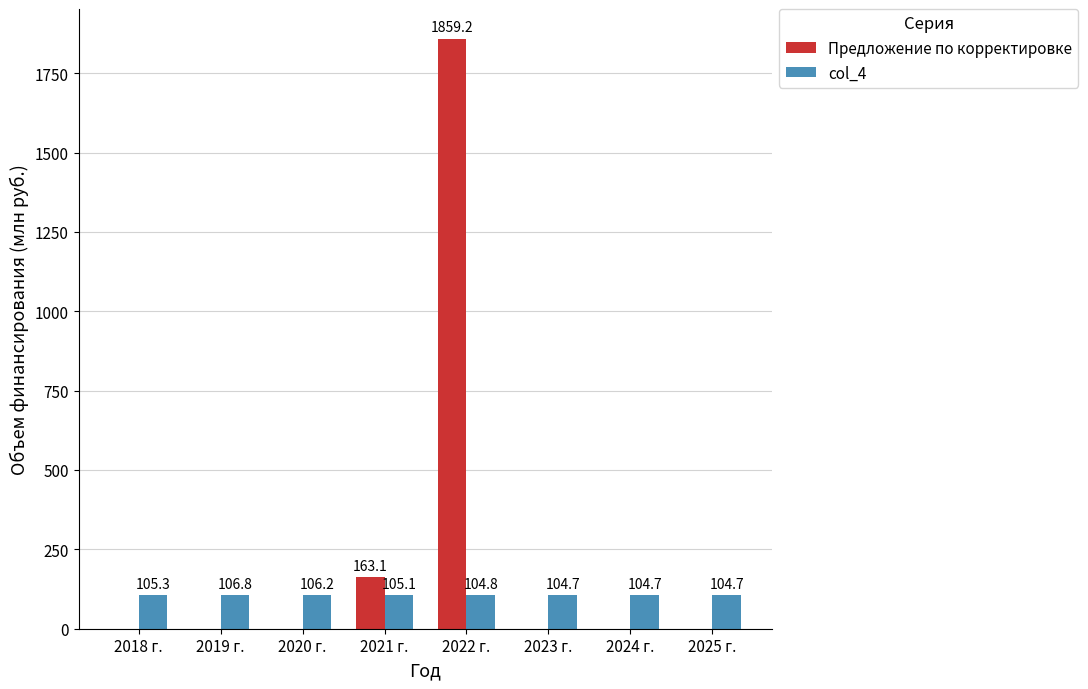

What are all the series names shown in the legend?

Предложение по корректировке, col_4